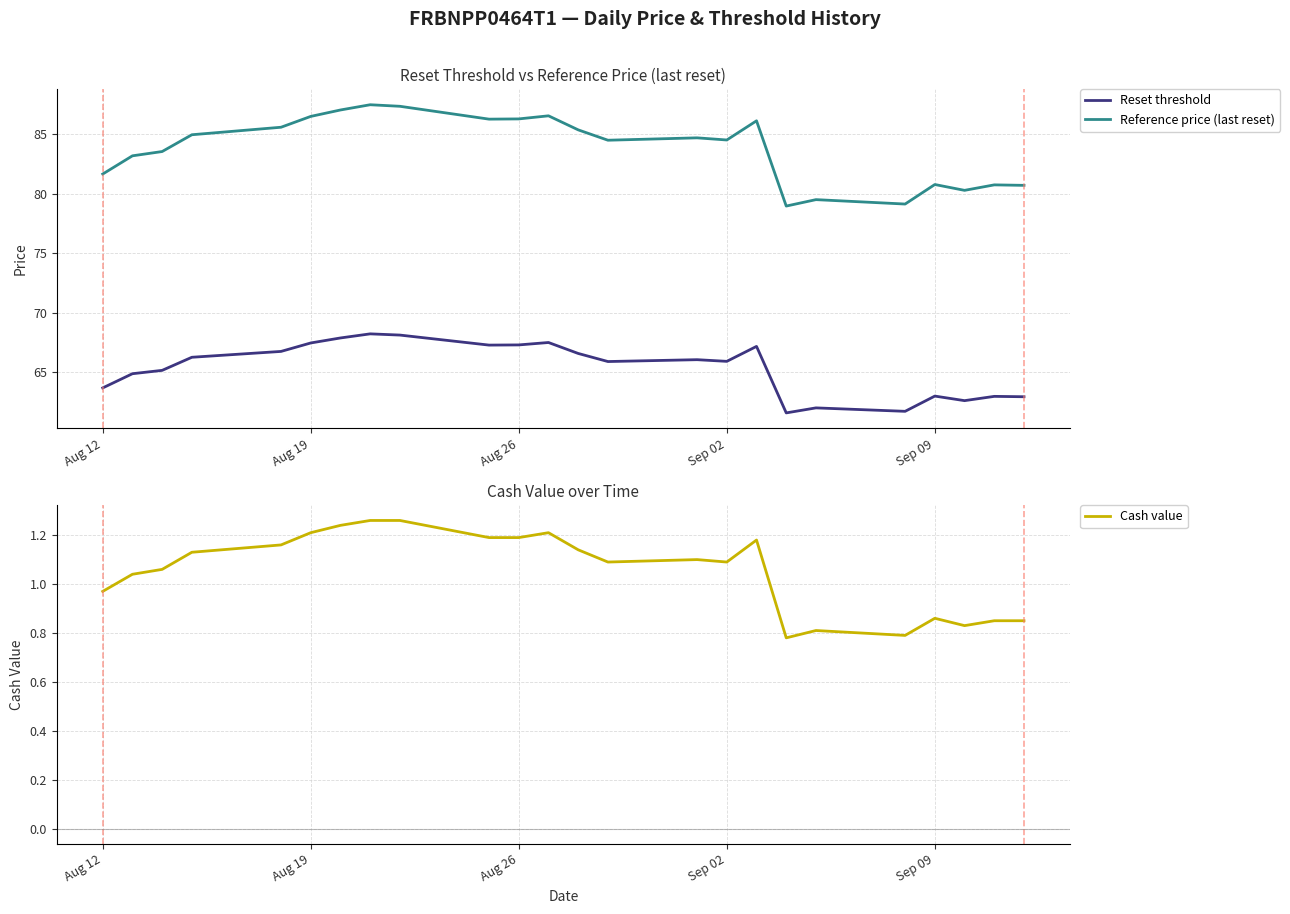

What is the maximum value for Reference price (last reset)?

87.5